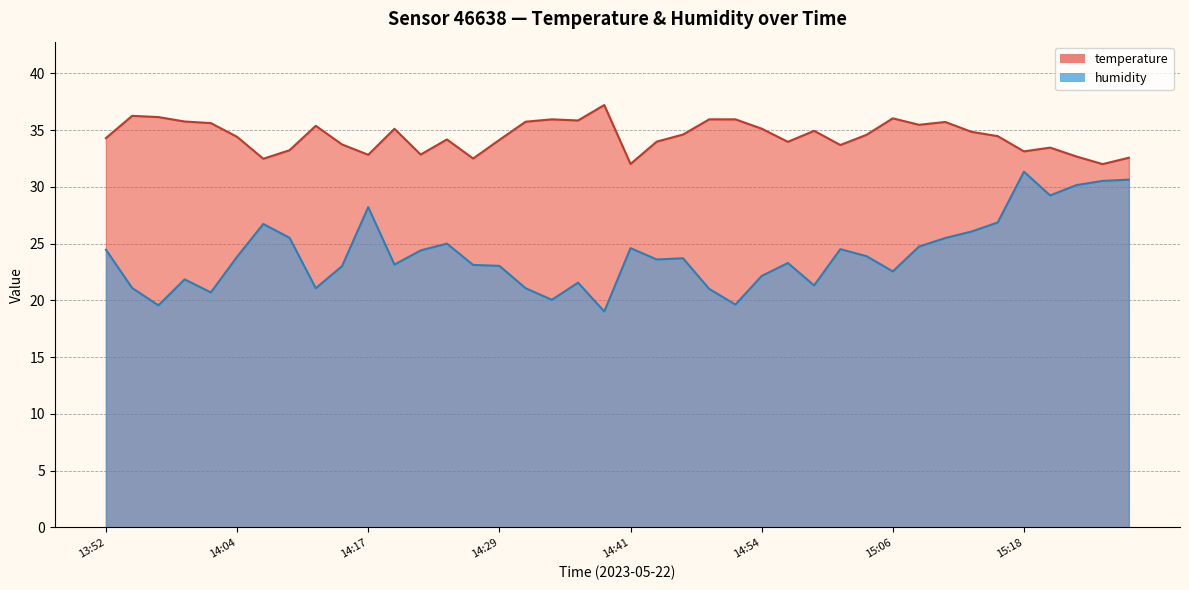

What position from the left is 15:11?

33